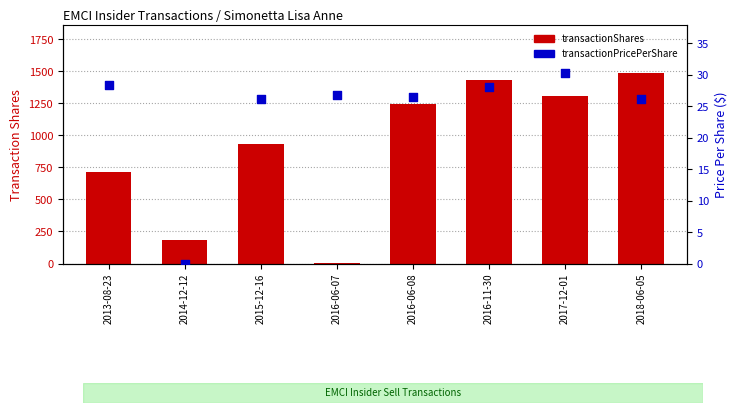

Which series has the largest total across all categories?

transactionShares